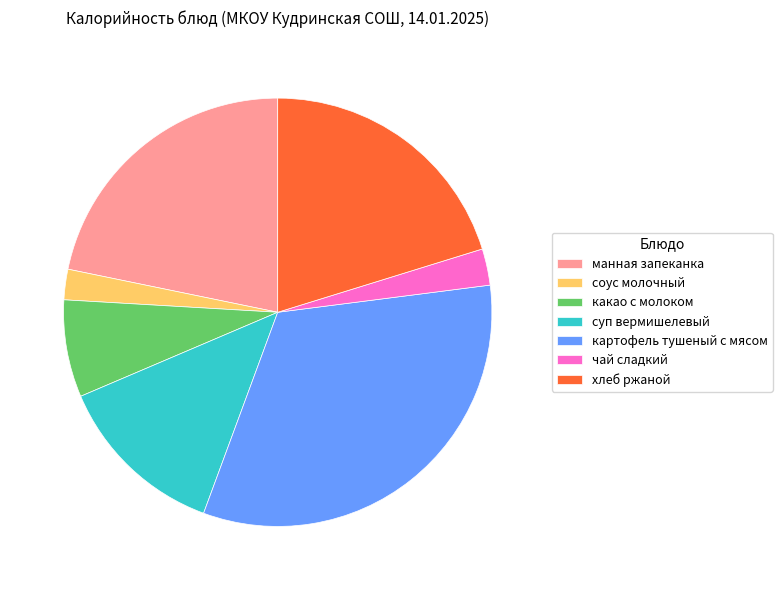

Do манная запеканка and чай сладкий together represent more than half of the pie?

No